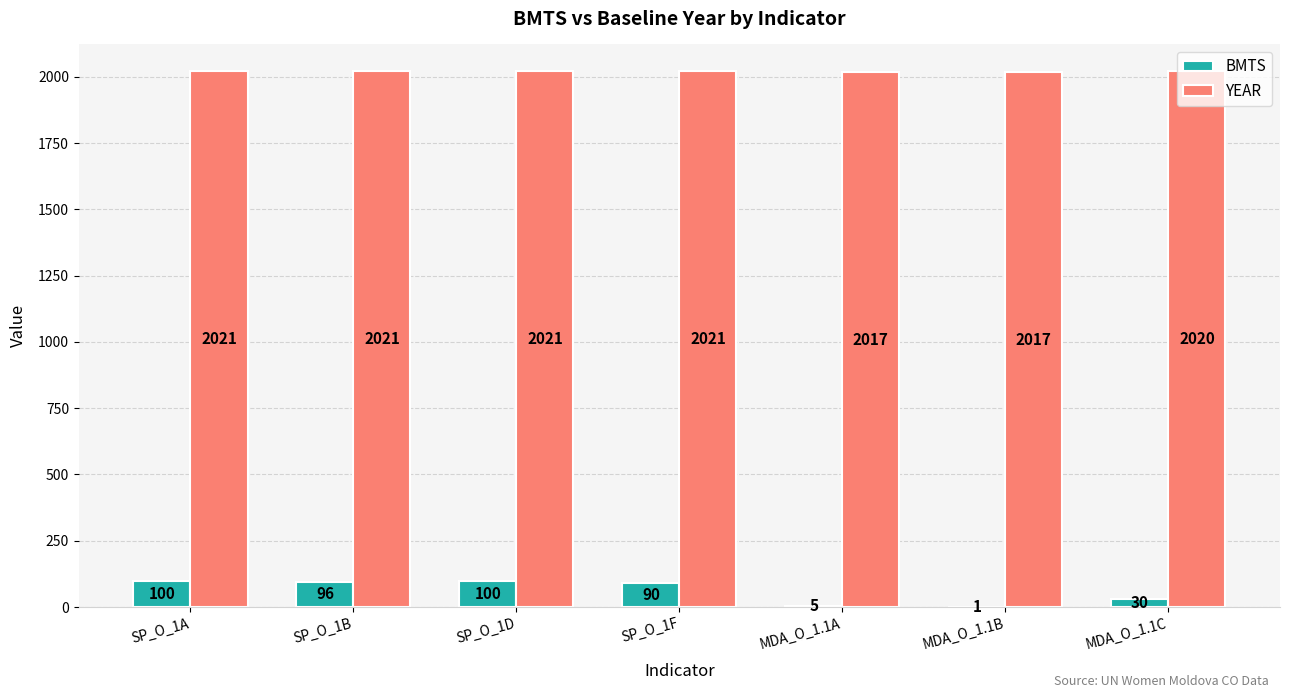

Are the bars grouped side by side (vs. stacked)?

Yes